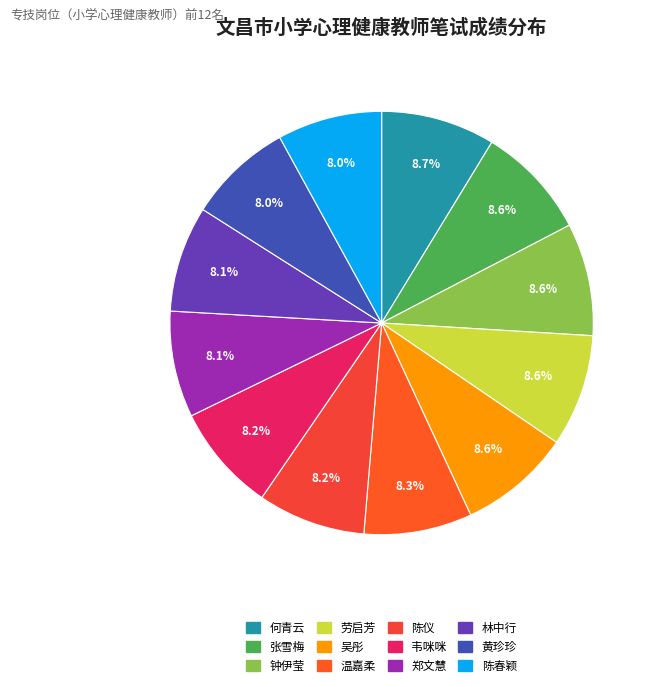

How many segments does this pie chart have?

12